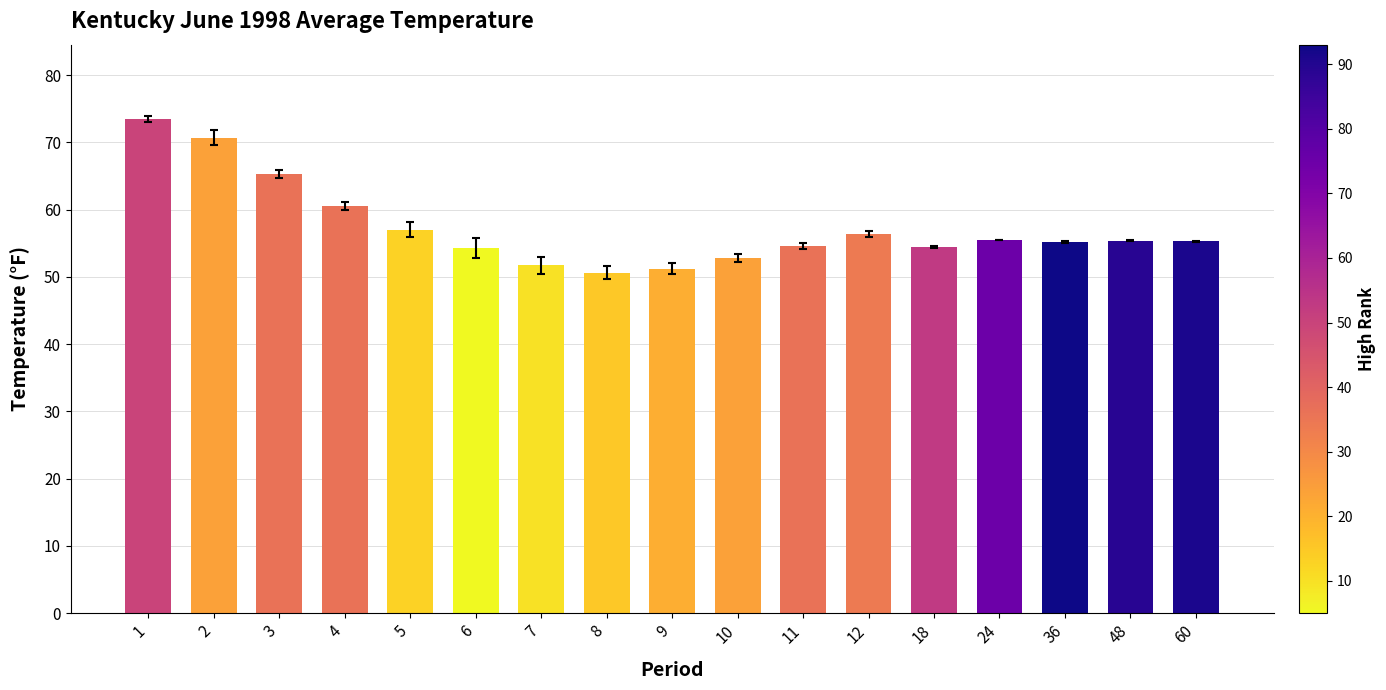

What is the minimum value shown in the chart?

50.6